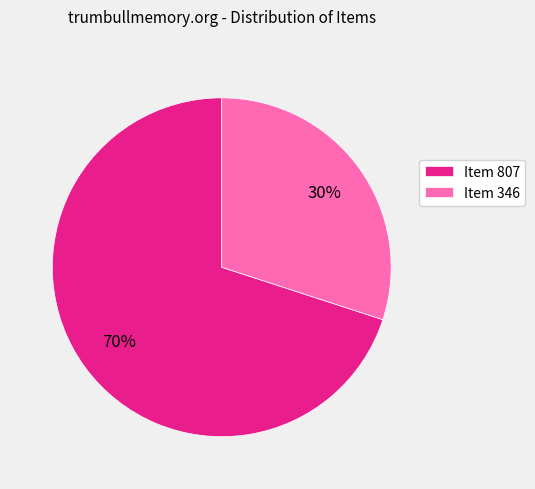

What is the ratio of the value at Item 346 to the value at Item 807?

0.4